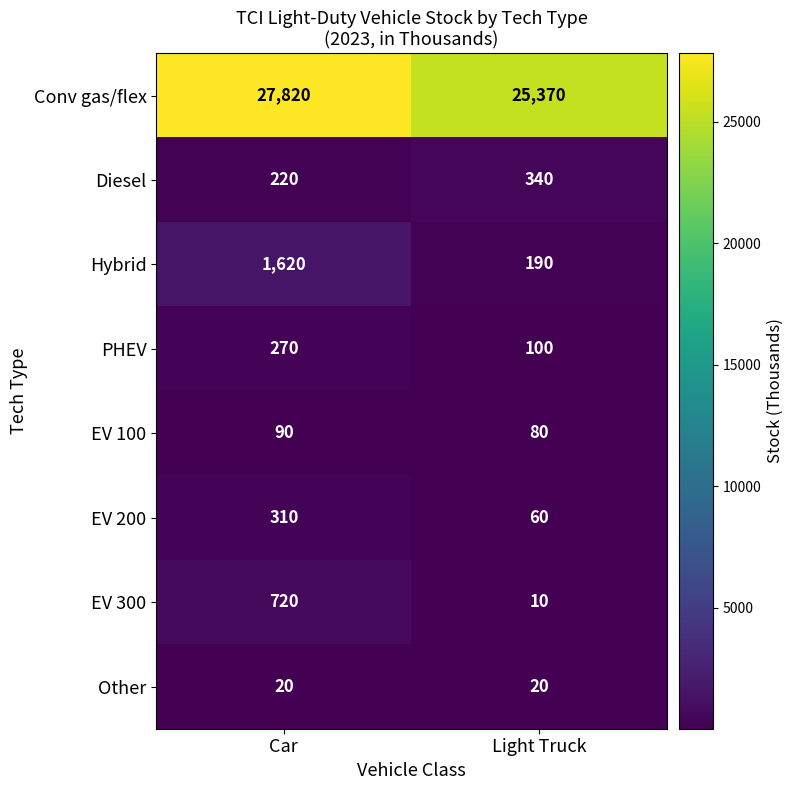

What is the sum of the EV 300 values at Light Truck and Car?

730